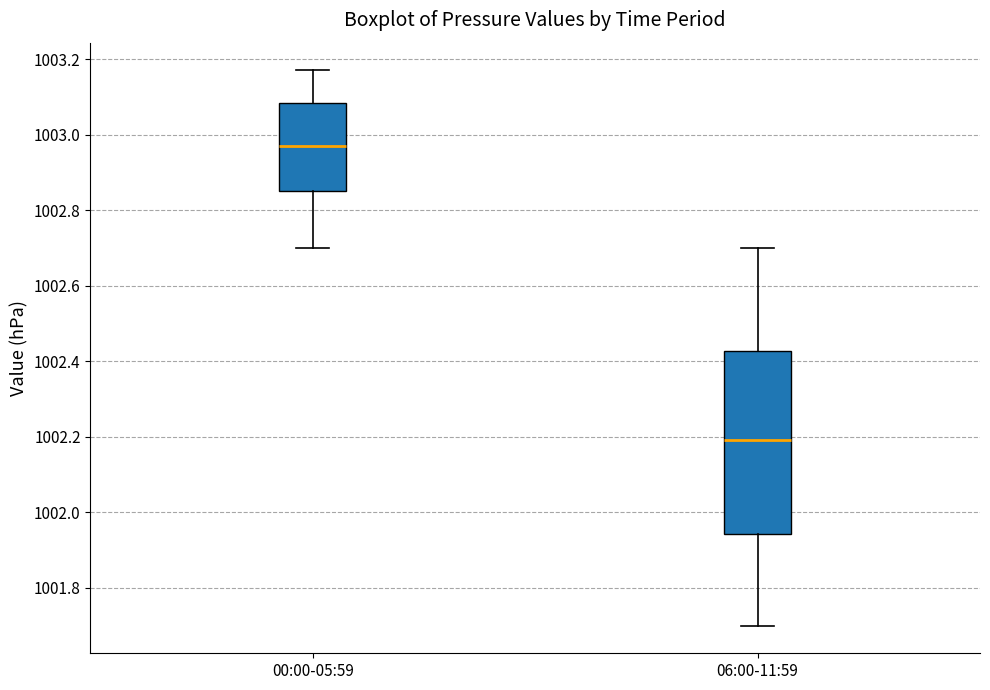

Which box is the tallest, from its lower edge to its upper edge?

06:00-11:59